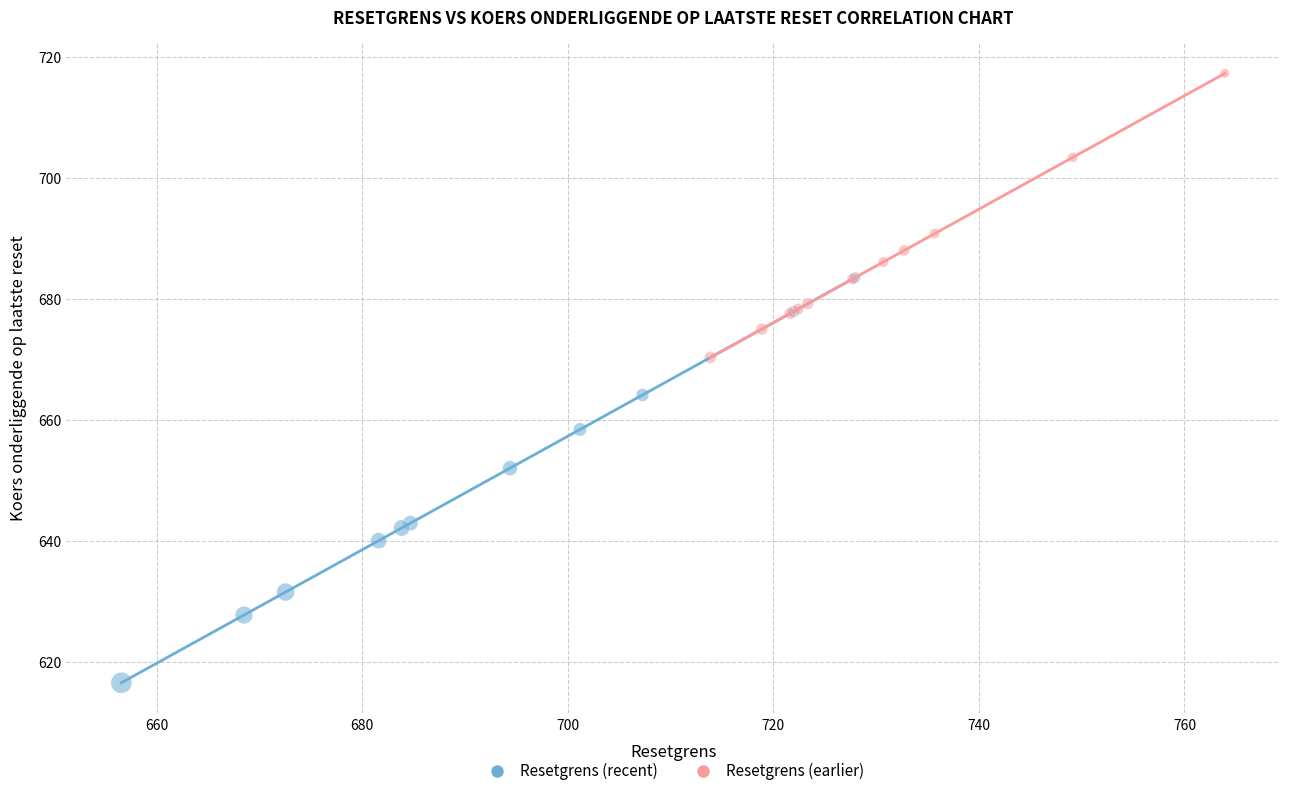

What are all the series names shown in the legend?

Resetgrens (recent), Resetgrens (earlier)